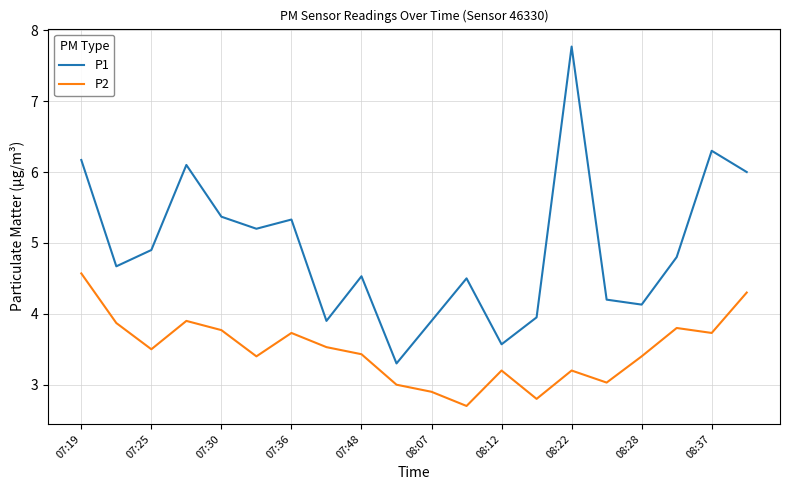

What is the lowest value of the P2 series?

2.7